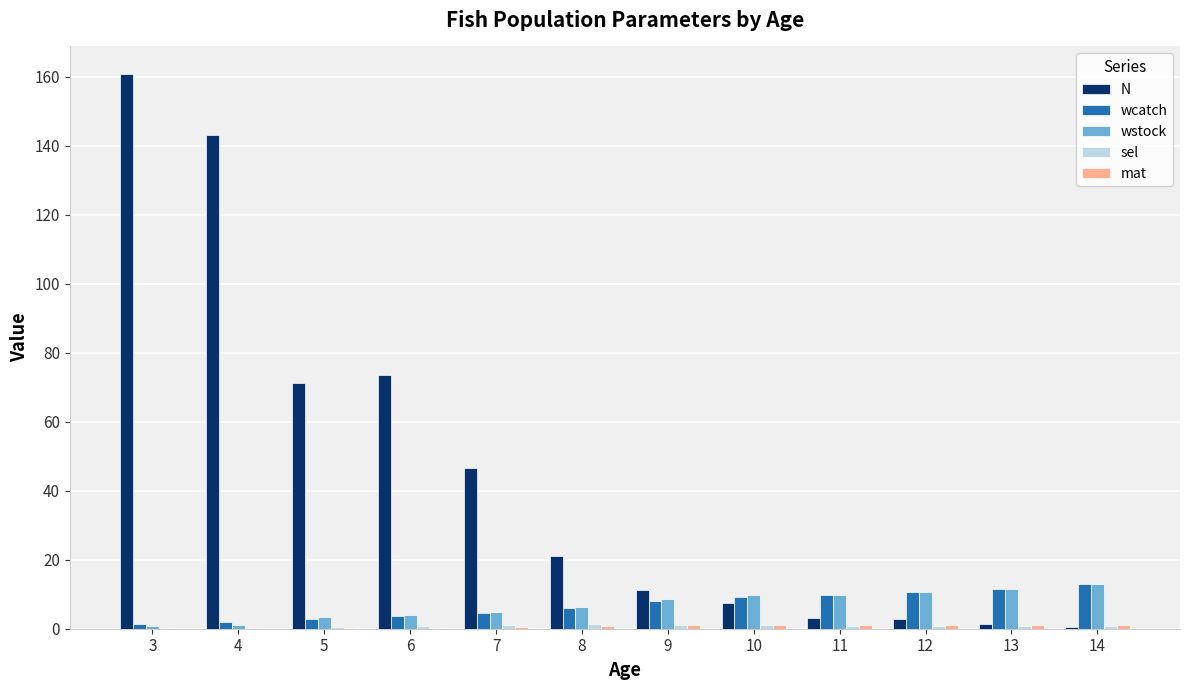

Which series has the largest range (max minus min)?

N